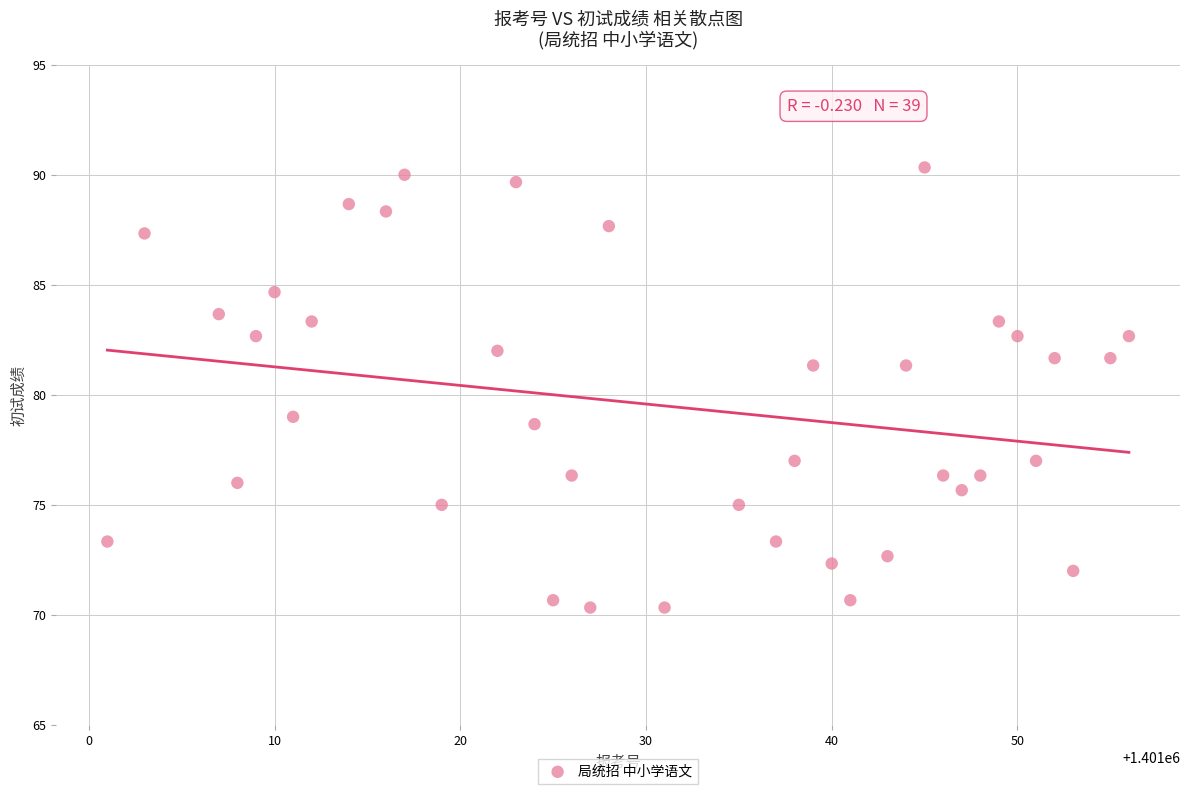

What Y value in the scatter plot is closest to 80?

79.0